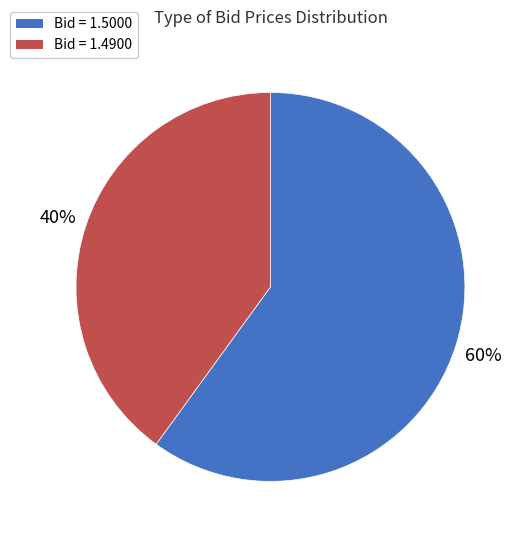

Approximately how many times larger is the value at Bid = 1.5000 compared to Bid = 1.4900?

1.5